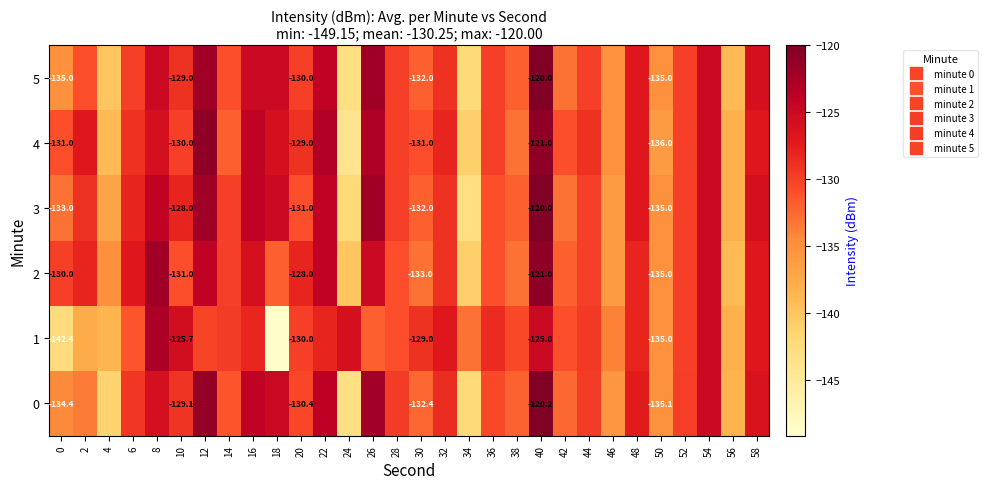

True or false: 5 has a value of -125.0 at 18.

True